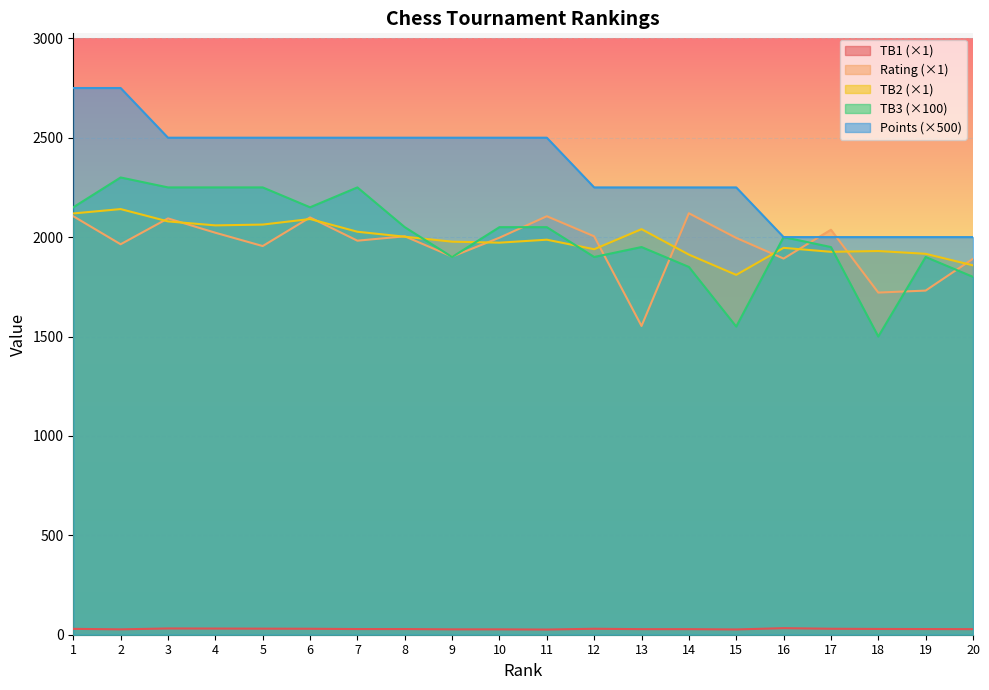

At which category is the sum across all series the highest?

2